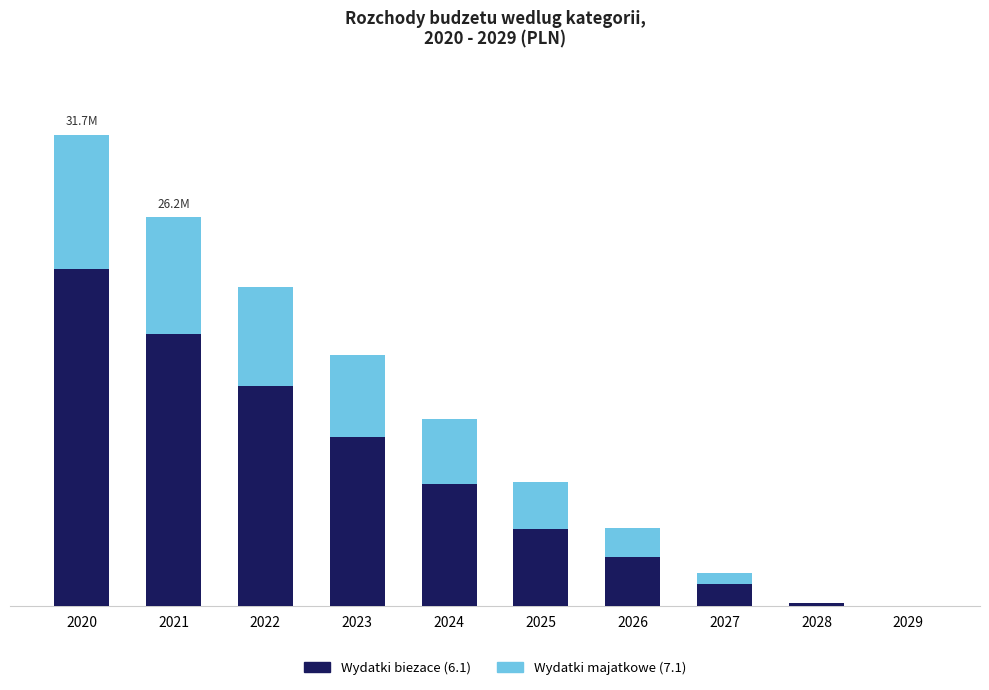

What are all the series names shown in the legend?

Wydatki biezace (6.1), Wydatki majatkowe (7.1)